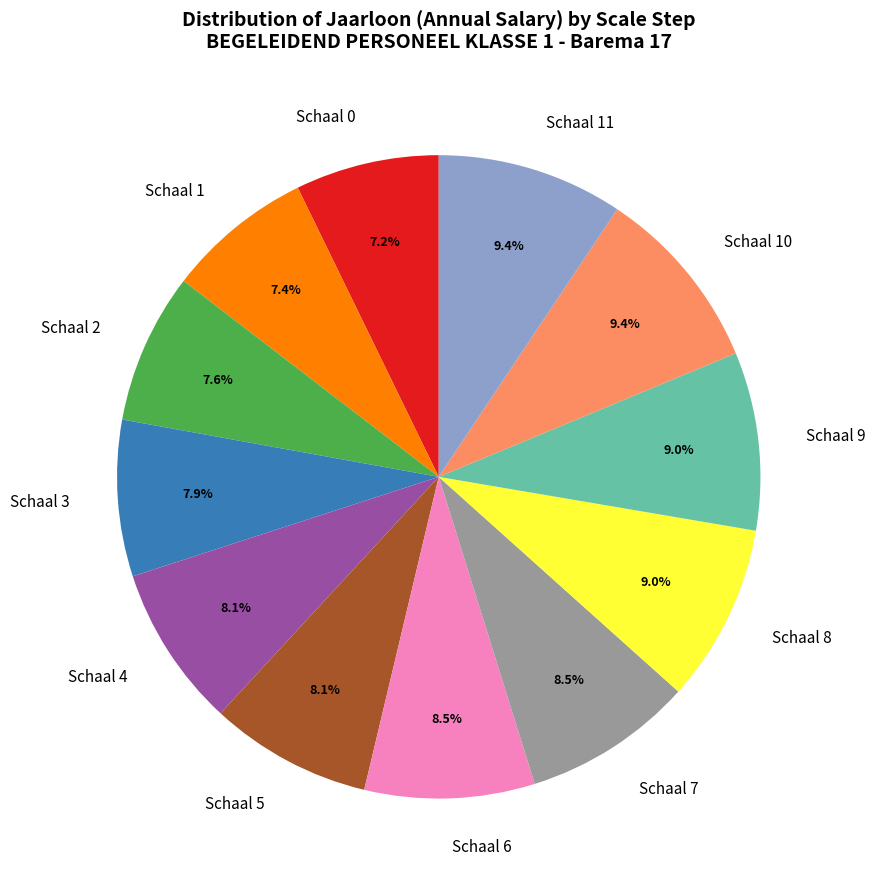

Which has a higher value, Schaal 4 or Schaal 0?

Schaal 4